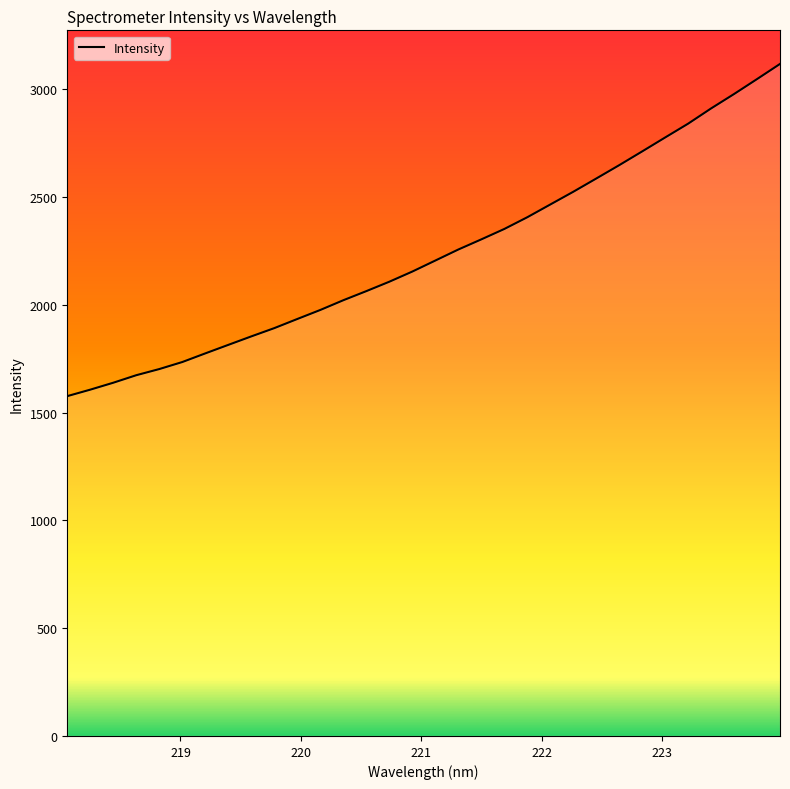

Does the chart display data point markers on the line(s)?

No